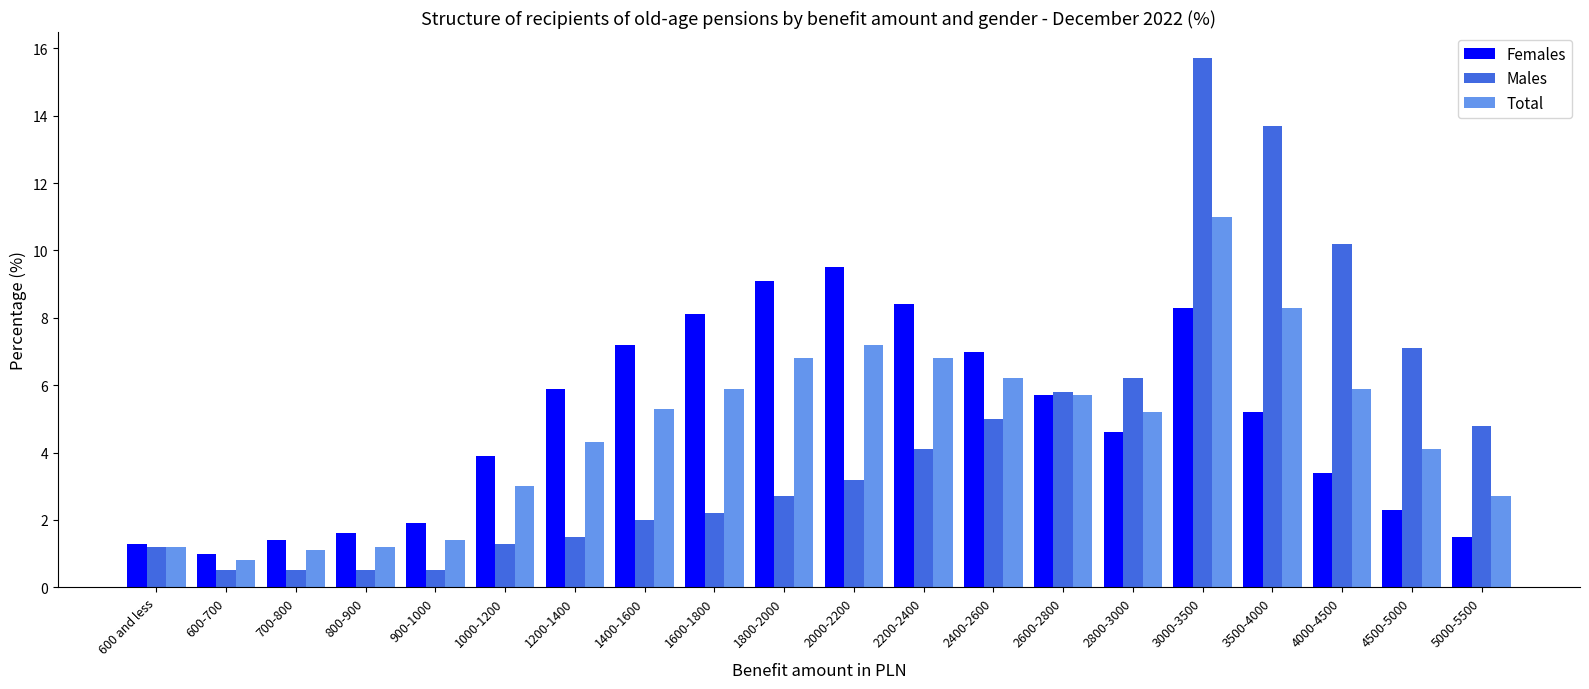

Does the chart contain stacked bars?

No